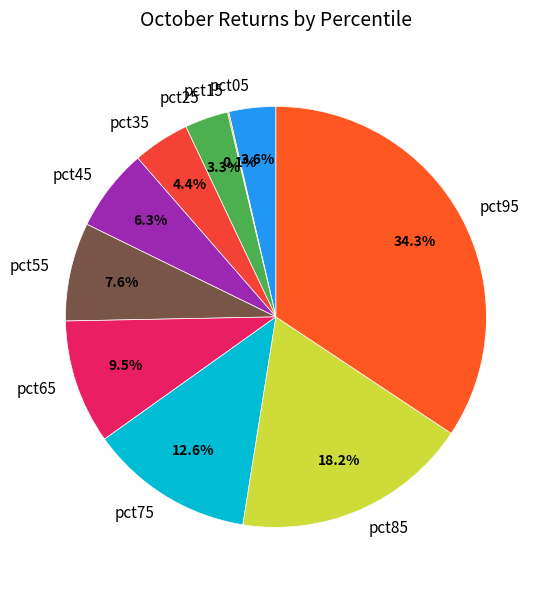

To the nearest percent, what portion does pct25 represent?

3%